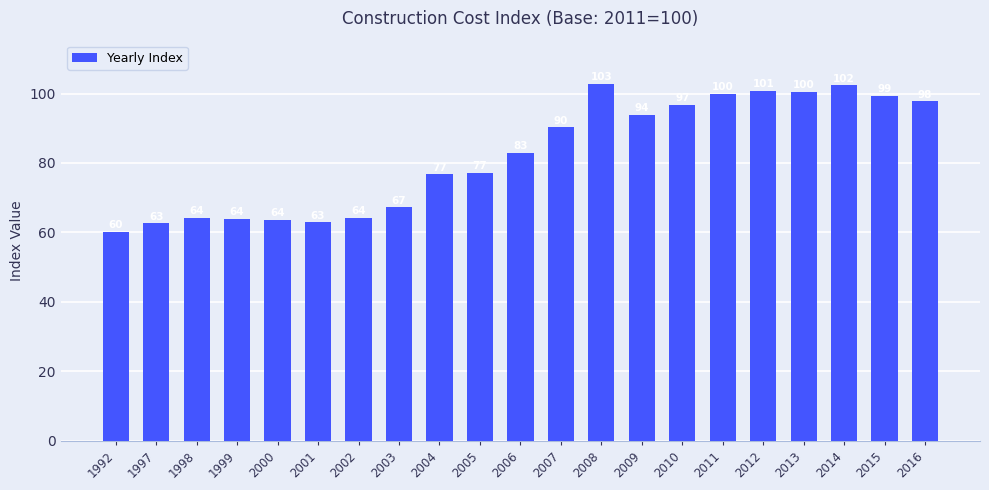

How many bars are there in total?

21